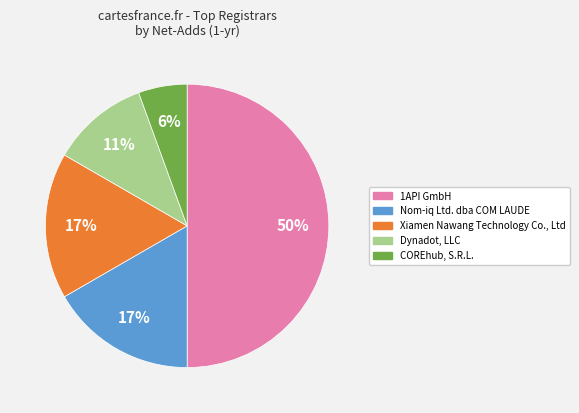

Is it true that COREhub, S.R.L. is 6% of the pie?

True